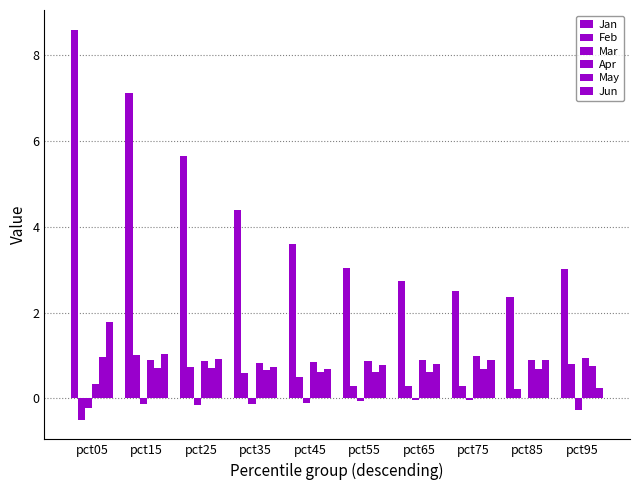

Which category has the lowest value in the Feb series?

pct05